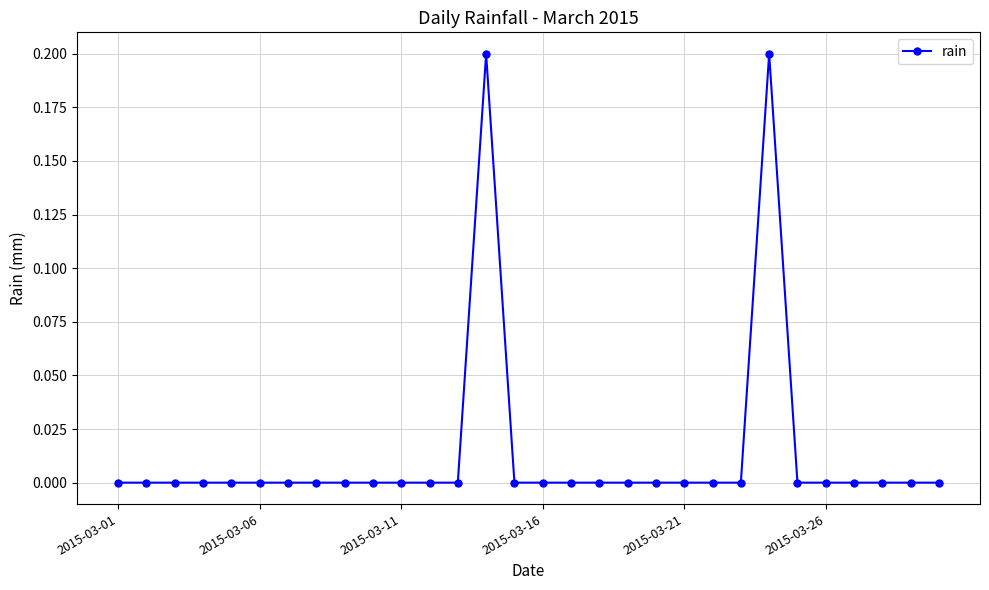

What is the value of the 24th point from the left?

0.2